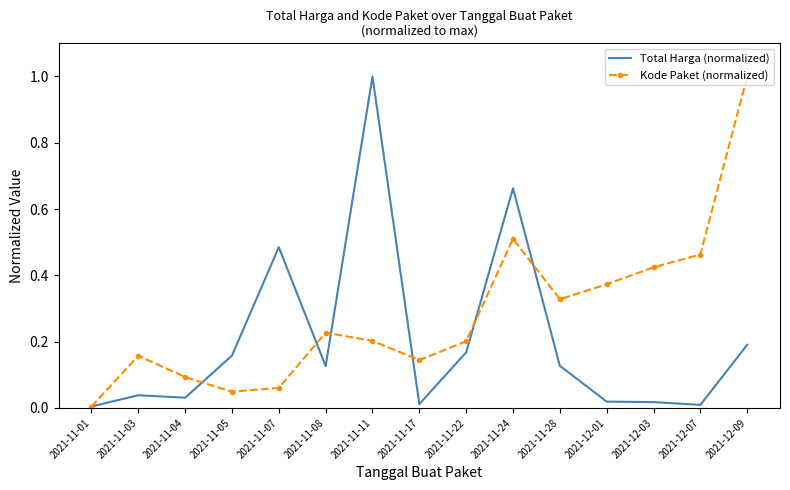

Which series has the largest total across all categories?

Kode Paket (normalized)